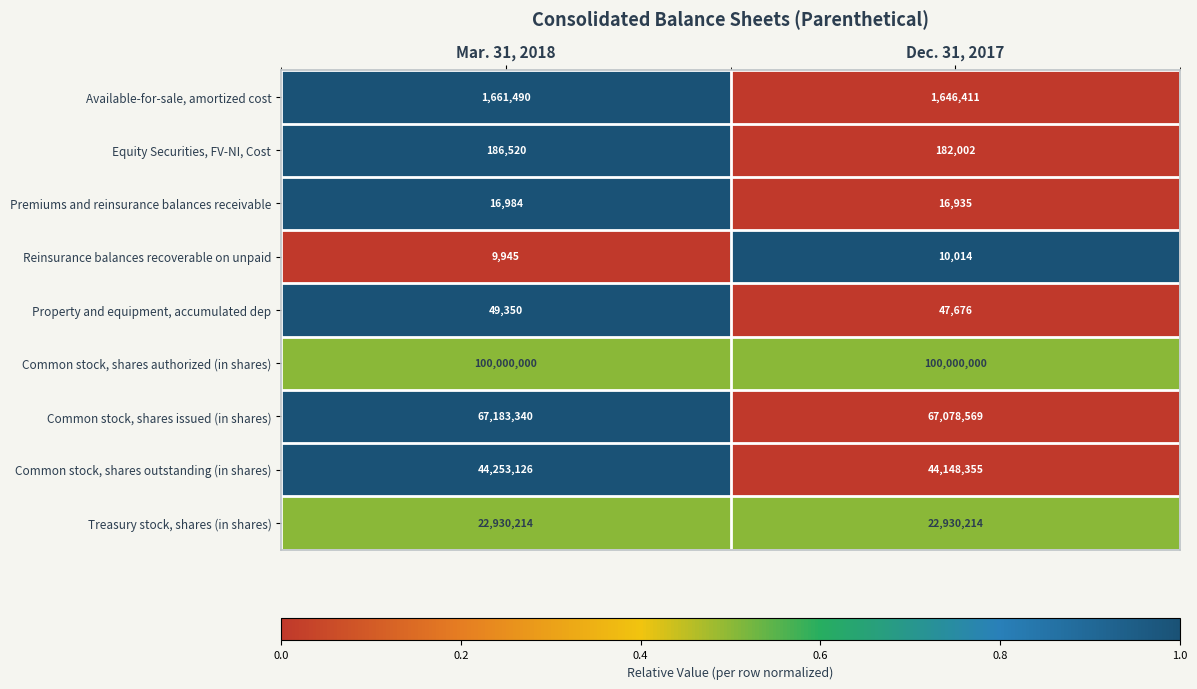

What is the approximate value of Property and equipment, accumulated dep at Dec. 31, 2017, to the nearest 50?

47700